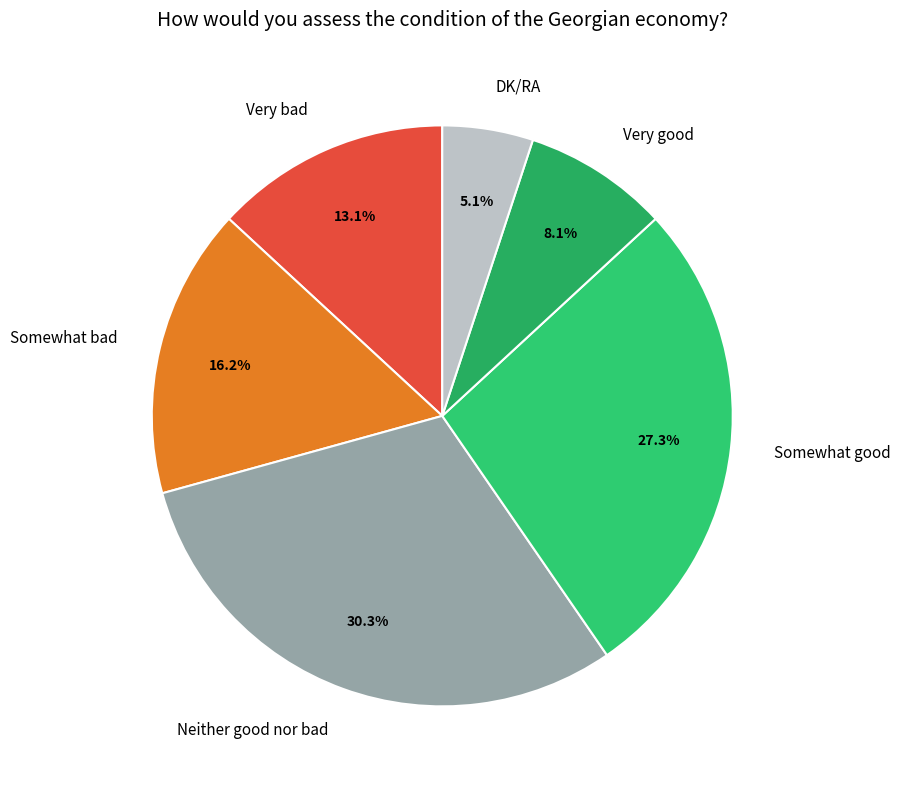

Is there a majority slice in this chart?

No